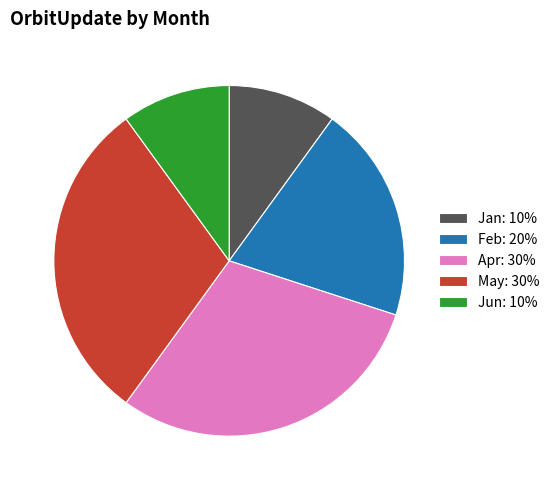

True or false: Jun: 10% accounts for 1% of the total.

False